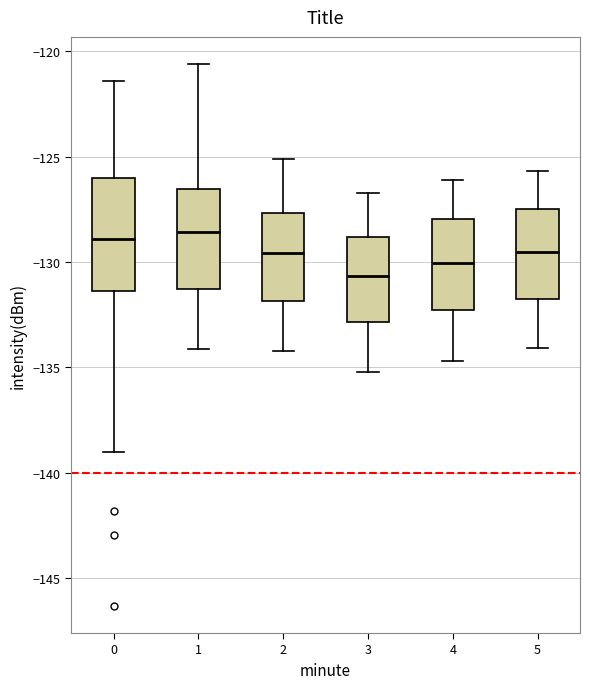

Reading left to right, read every box against the y-axis: the position of its median line, the range the box covers, and the ends of its whiskers. The values are not printed on the chart, so give them approximately, as read against the axis.

0: median -129.0, box -131.5 to -126.0, whiskers -139.0 to -121.5
1: median -128.5, box -131.5 to -126.5, whiskers -134.0 to -120.5
2: median -129.5, box -132.0 to -127.5, whiskers -134.0 to -125.0
3: median -130.5, box -133.0 to -129.0, whiskers -135.0 to -126.5
4: median -130.0, box -132.5 to -128.0, whiskers -134.5 to -126.0
5: median -129.5, box -131.5 to -127.5, whiskers -134.0 to -125.5